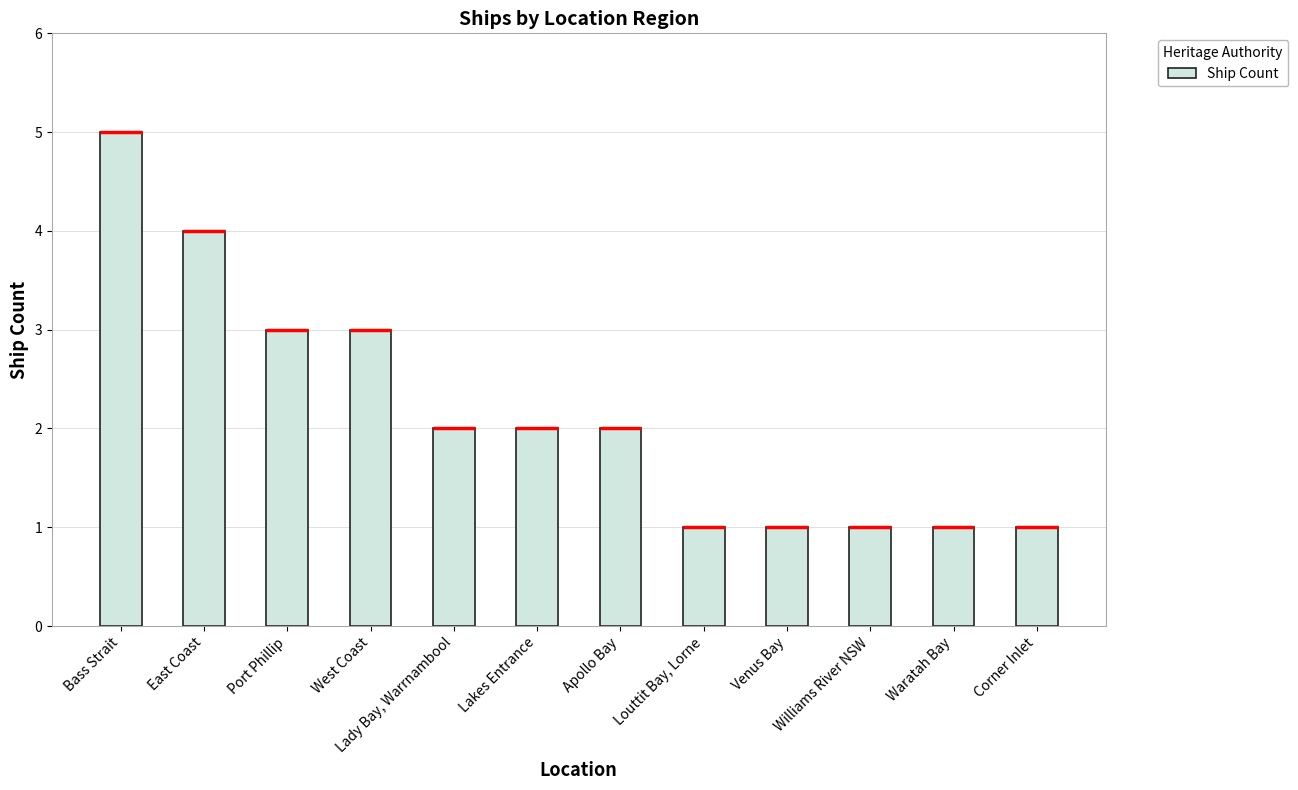

The chart shows a value of 8 at Bass Strait. True or false?

False